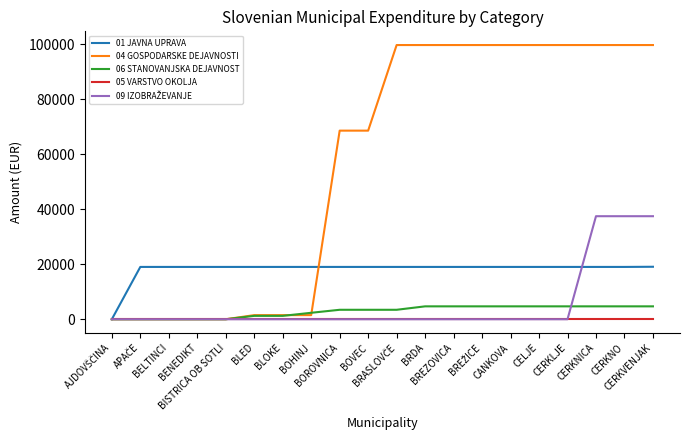

What is the greatest value displayed?

99791.3